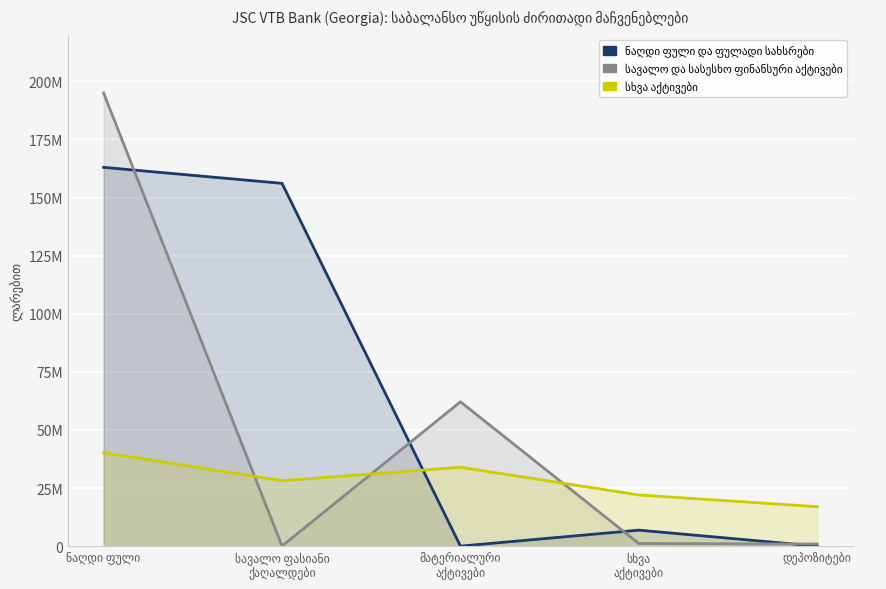

True or false: სავალო და სასესხო ფინანსური აქტივები has more than 1 points higher than both neighbors.

False